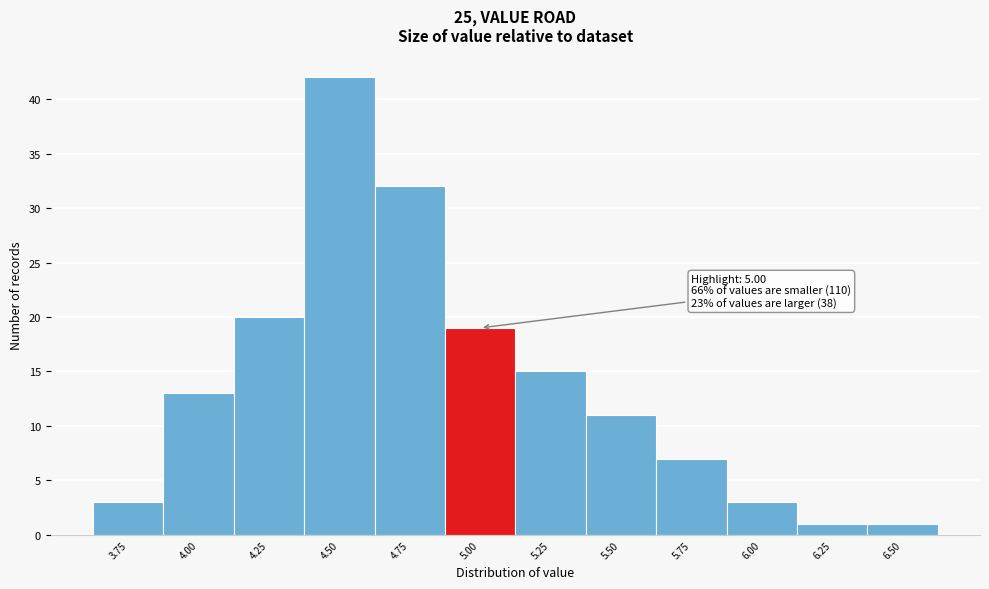

Reading left to right, list all the values displayed in this chart.

3	13	20	42	32	19	15	11	7	3	1	1